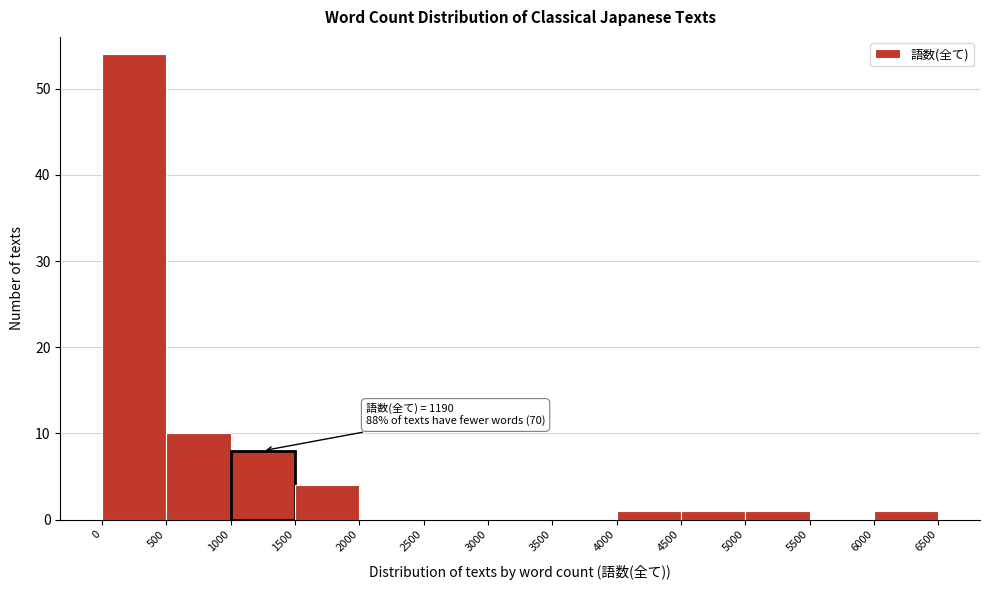

Which range on the x-axis has the tallest bar?

0 to 500